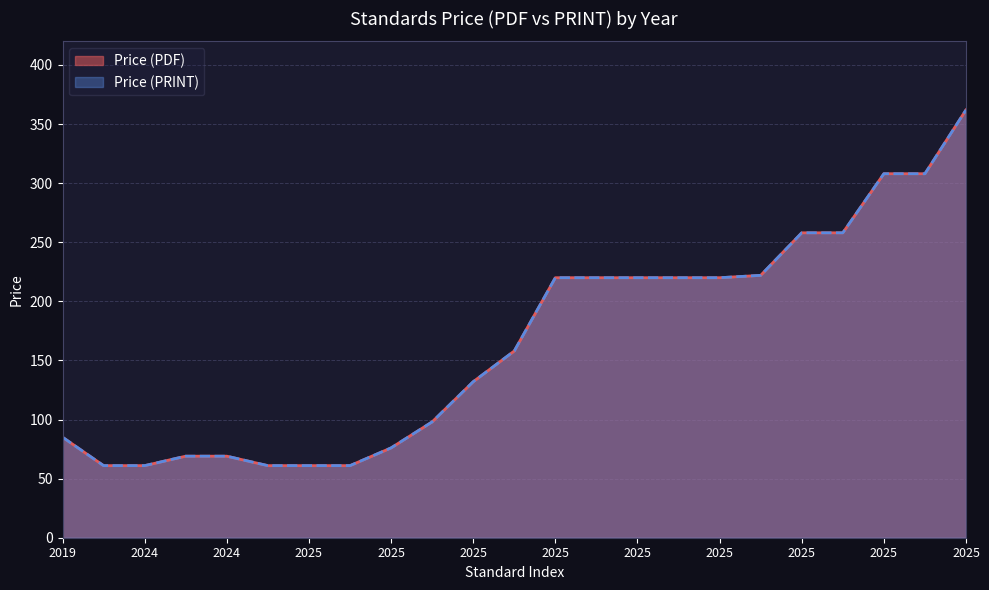

Does the chart display data point markers on the line(s)?

No